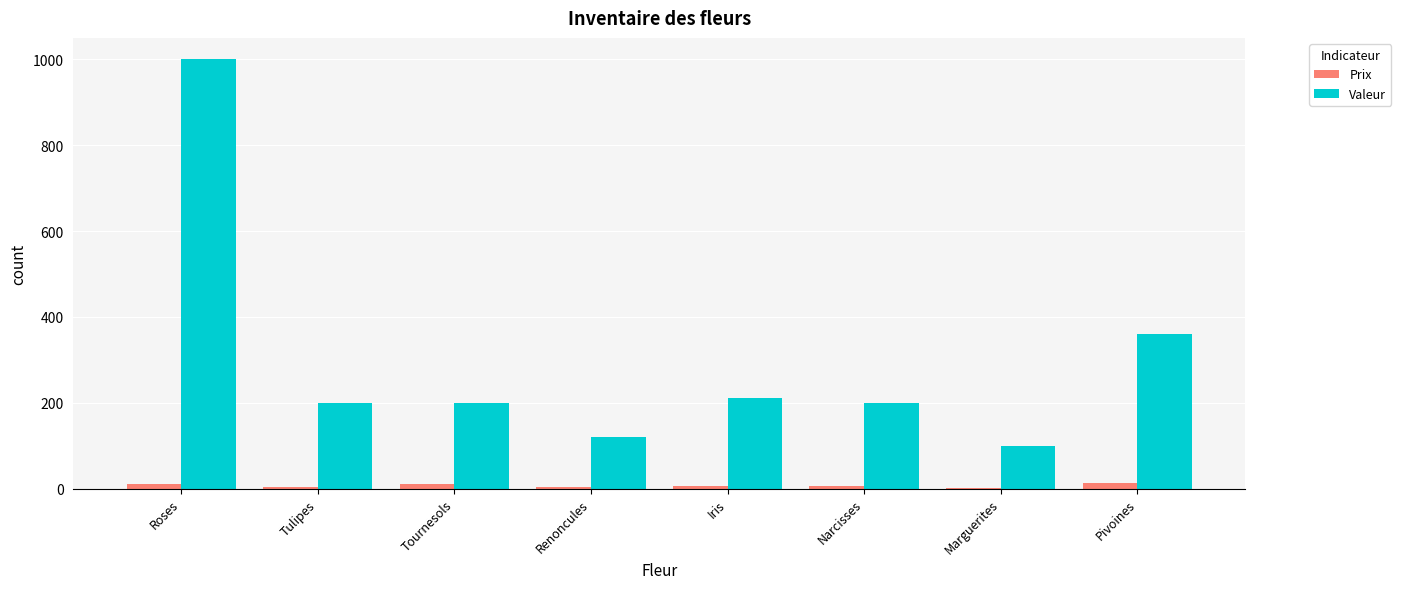

True or false: Valeur has a value of 280 at Iris.

False